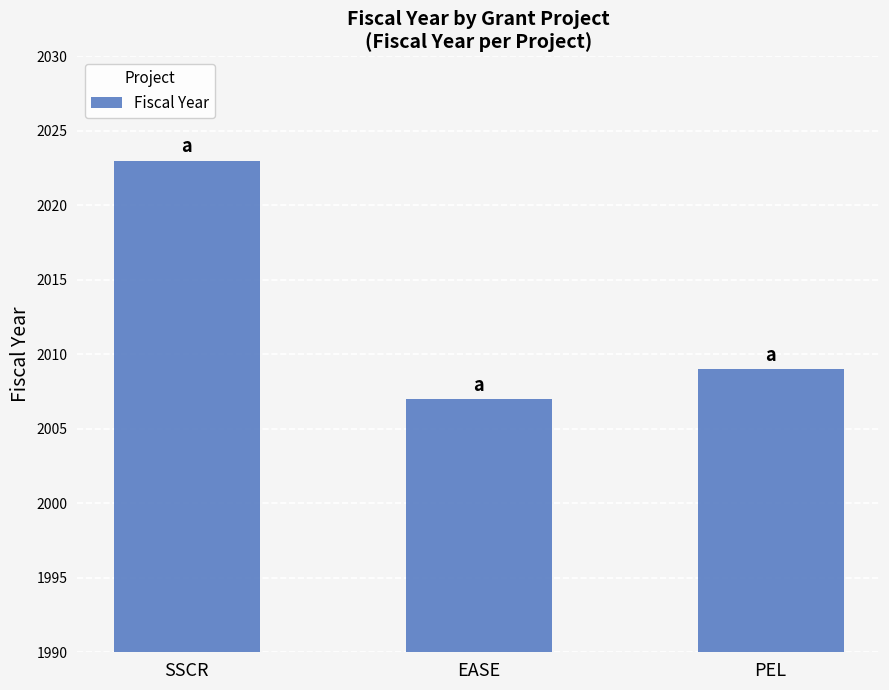

What is the value of the 3rd bar from the left?

2009